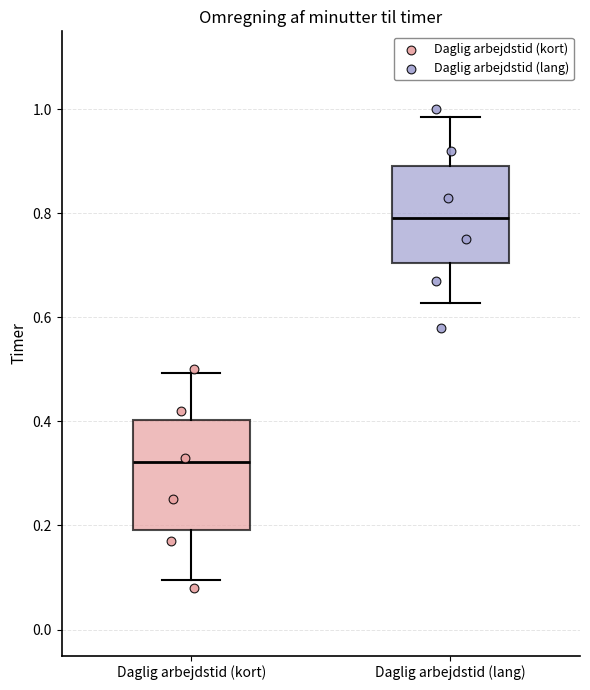

Reading left to right, transcribe this box plot: for each box, give where its median line is, the range the box spans, and where its two whiskers end, as read against the y-axis. The values are not printed on the chart, so give them approximately, as read against the axis.

Daglig arbejdstid (kort): median 0.32, box 0.20 to 0.40, whiskers 0.10 to 0.50
Daglig arbejdstid (lang): median 0.80, box 0.70 to 0.90, whiskers 0.62 to 0.98